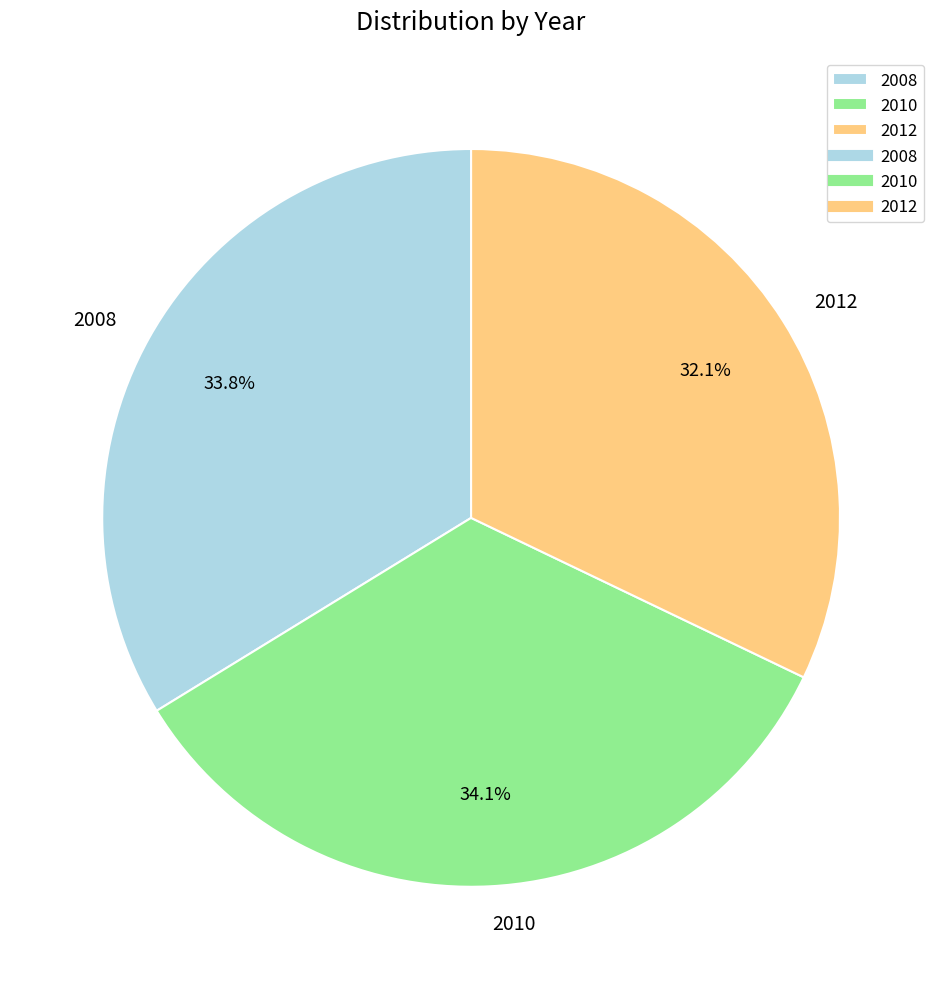

To the nearest percent, what is the difference between the 2008 and 2012 slice percentages?

2%